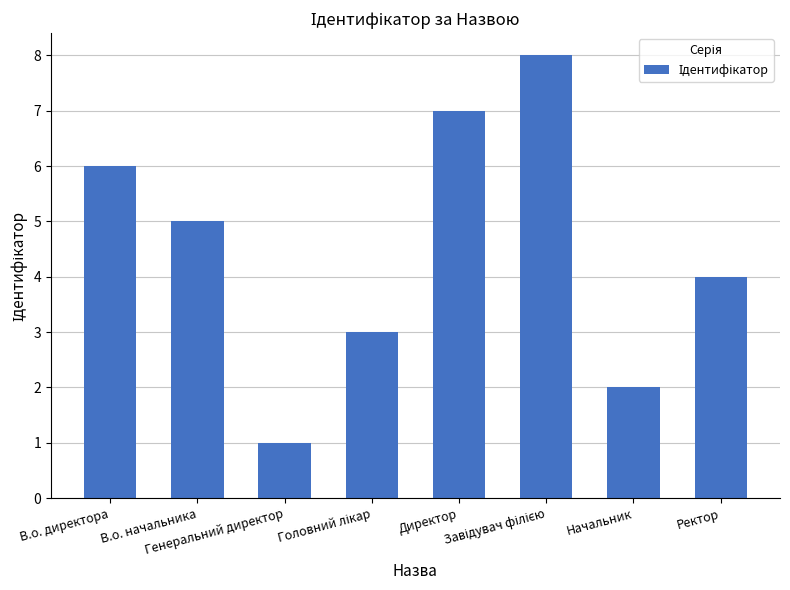

How many distinct data groups are displayed?

1